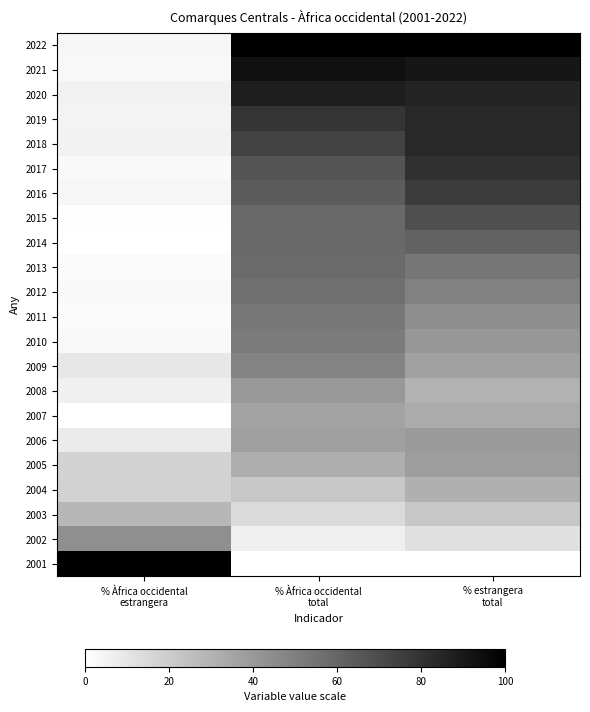

At which category is the sum across all series the highest?

% estrangera
total